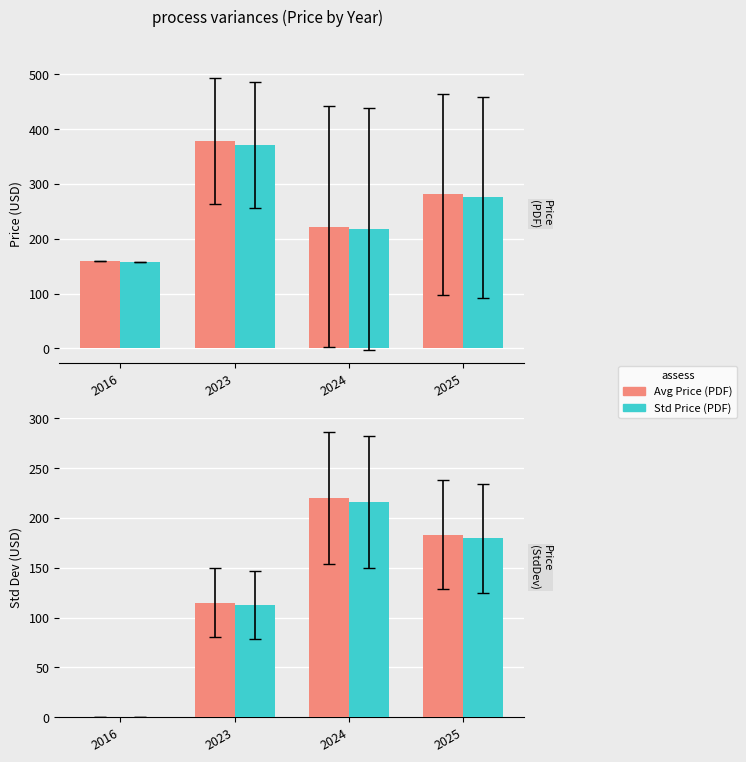

What is the total value across all series at 2023?

977.4